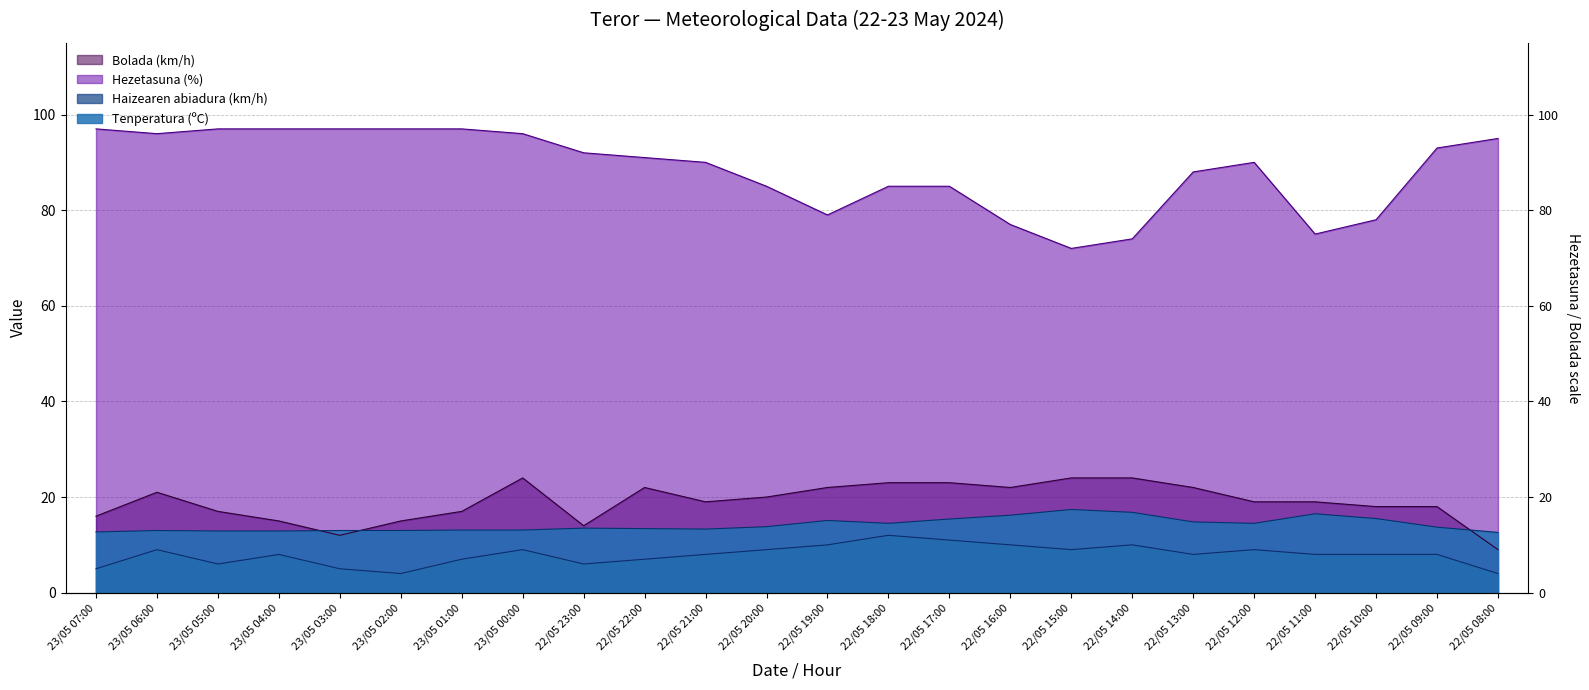

Is the value of Bolada (km/h) at 23/05 05:00 greater than the value of Tenperatura (ºC) at 23/05 02:00?

Yes